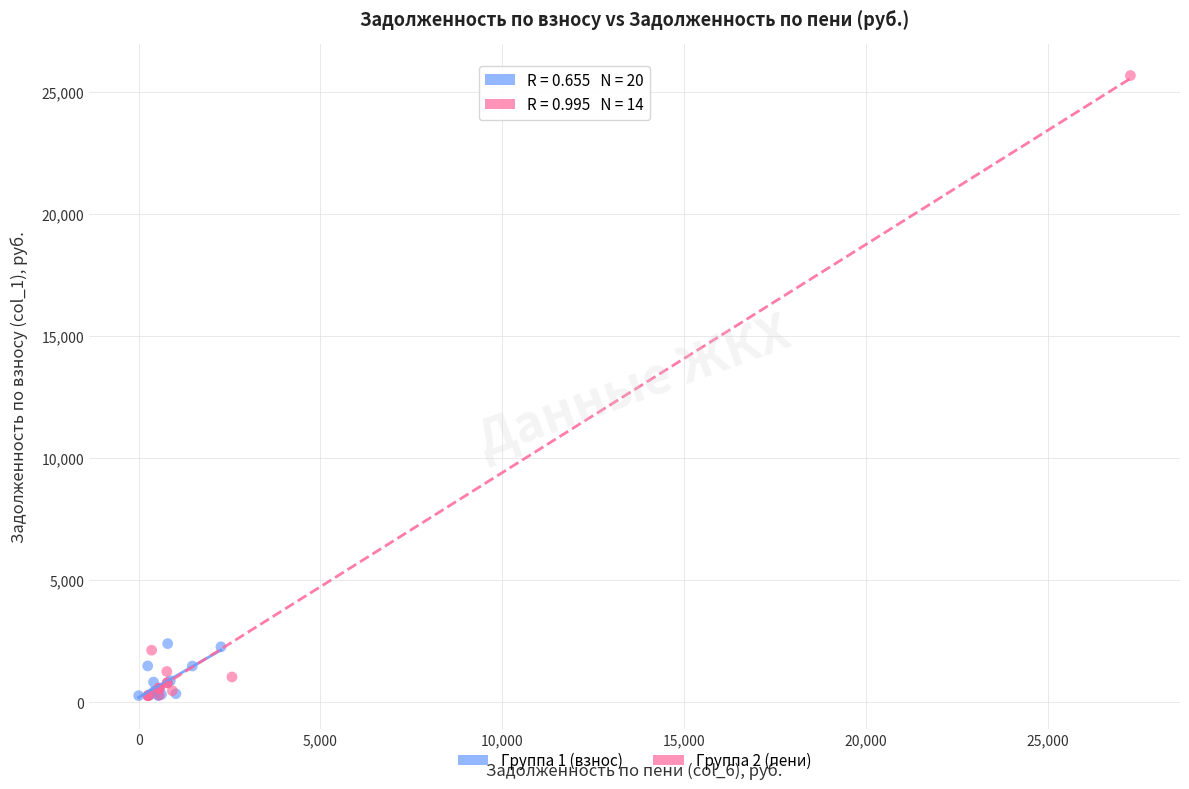

Which series contains the highest Y value?

Группа 2 (пени)